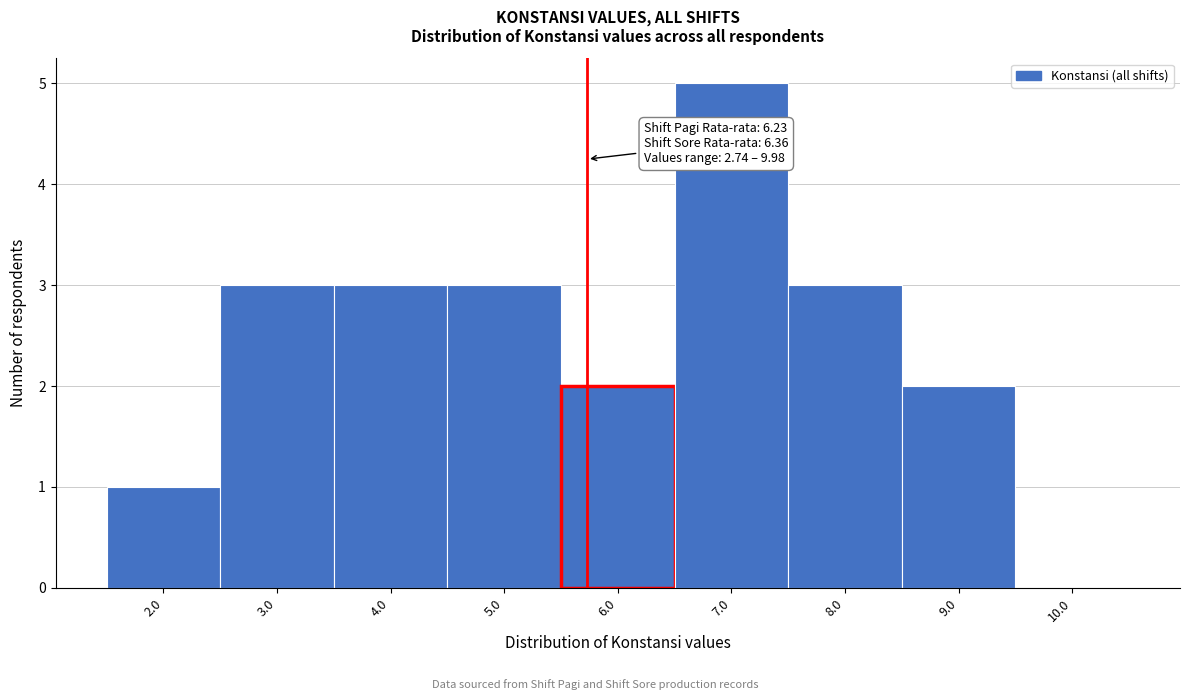

Reading left to right, extract all data points from this chart.

2.0=1	3.0=3	4.0=3	5.0=3	6.0=2	7.0=5	8.0=3	9.0=2	10.0=0